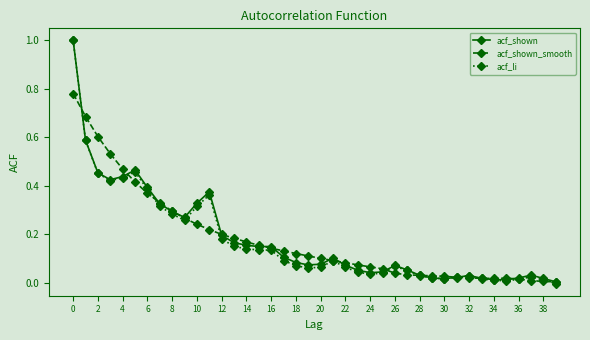

What are all the series names shown in the legend?

acf_shown, acf_shown_smooth, acf_li